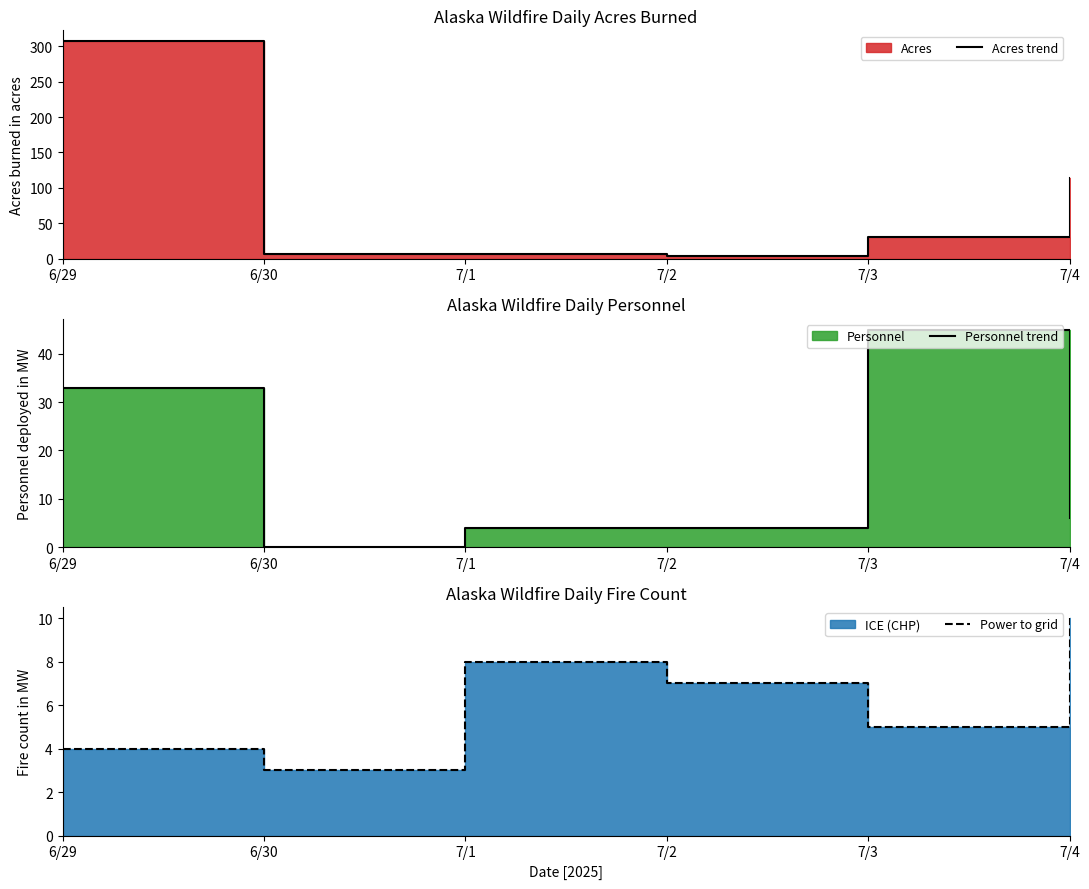

The value of Personnel trend at 6/30 is -13.7. True or false?

False